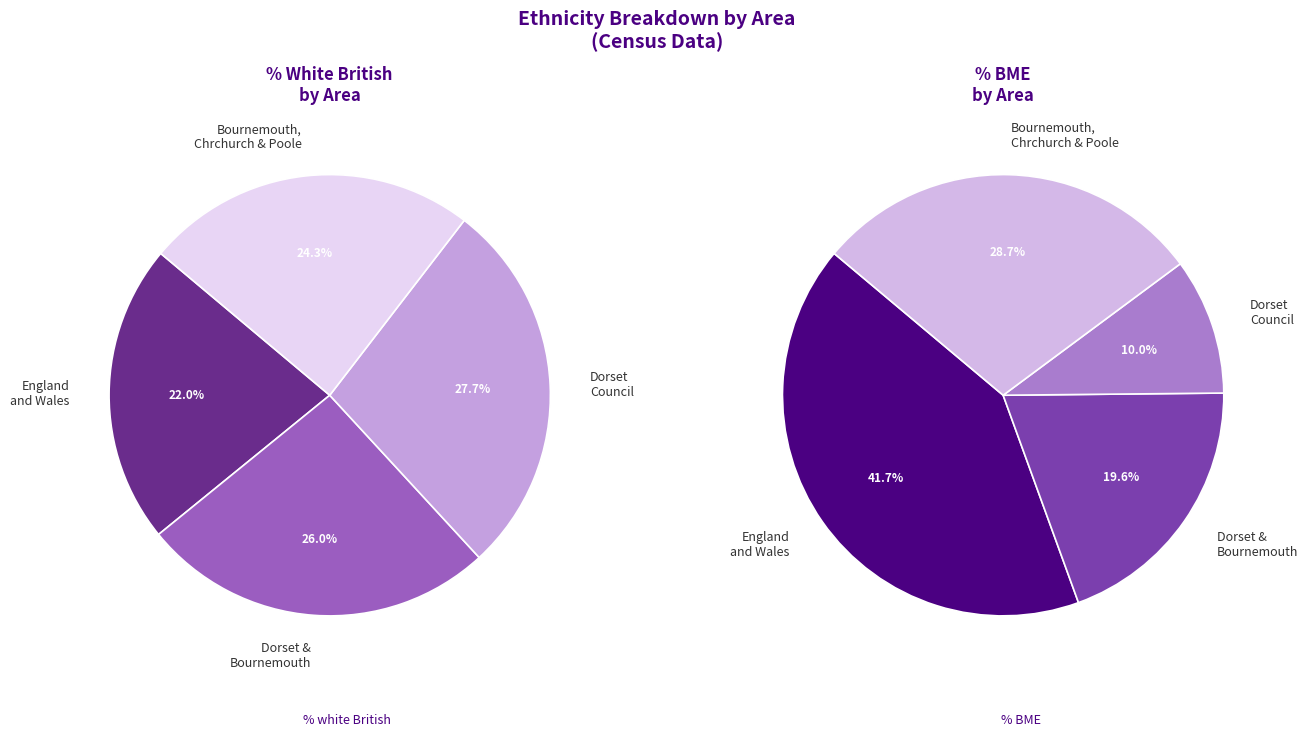

What is the smallest slice in the pie chart?

Dorset Council